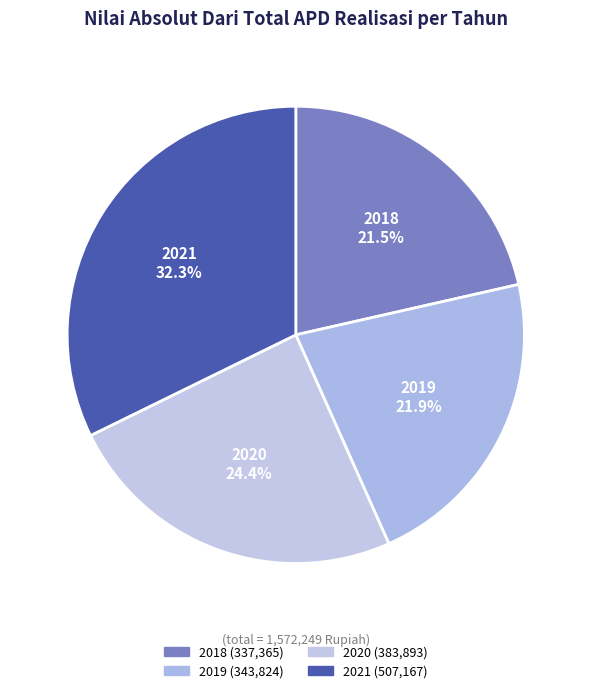

Which slice is the largest?

2021